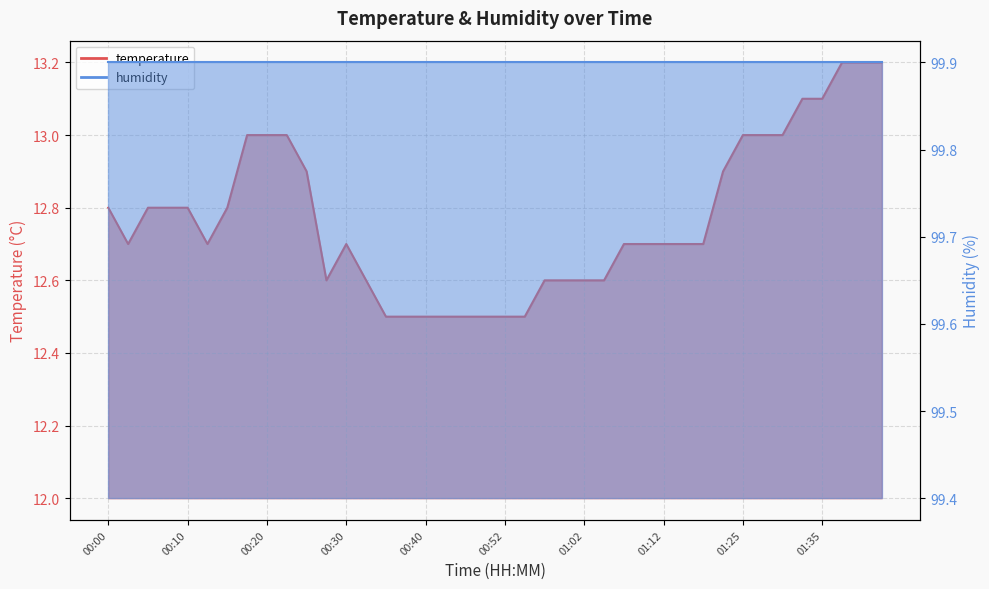

List the labels in order of value, smallest first.

00:35, 00:37, 00:40, 00:42, 00:47, 00:50, 00:52, 00:55, 00:27, 00:32, 00:57, 01:00, 01:02, 01:04, 00:03, 00:13, 00:30, 01:07, 01:09, 01:12, 01:15, 01:17, 00:00, 00:05, 00:08, 00:10, 00:15, 00:25, 01:23, 00:17, 00:20, 00:22, 01:25, 01:28, 01:30, 01:33, 01:35, 01:38, 01:40, 01:43